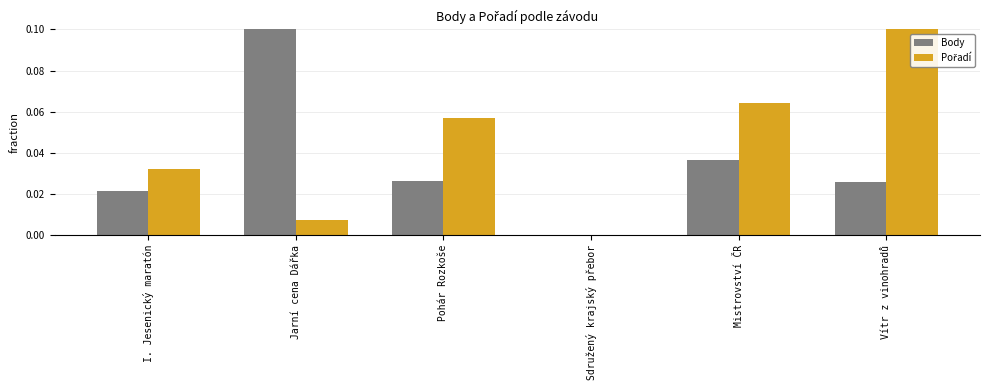

Does the chart contain stacked bars?

No